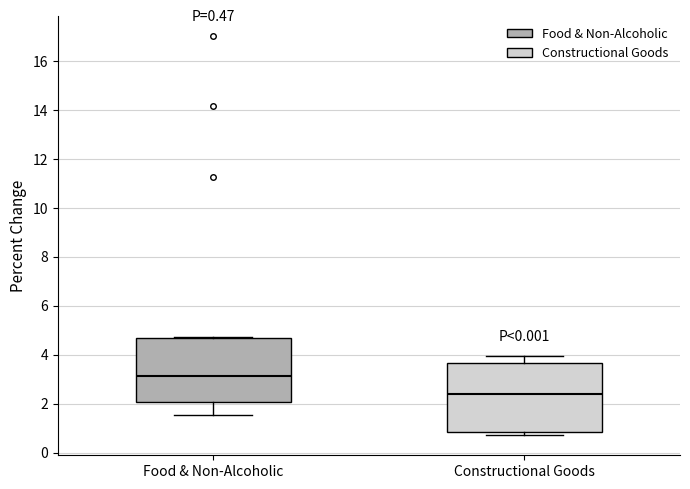

Which box has the highest median line?

Food & Non-Alcoholic